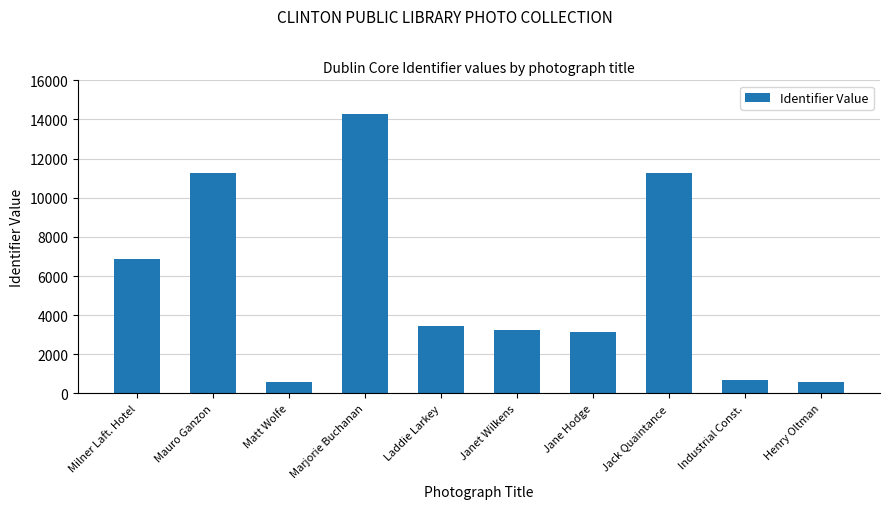

Between Mauro Ganzon and Matt Wolfe, which is larger?

Mauro Ganzon